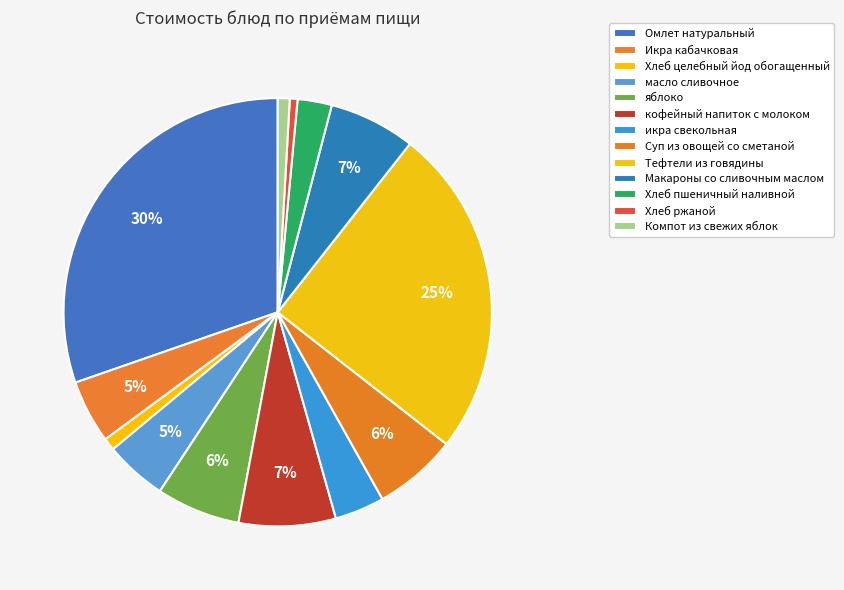

What is the largest slice in the pie chart?

Омлет натуральный